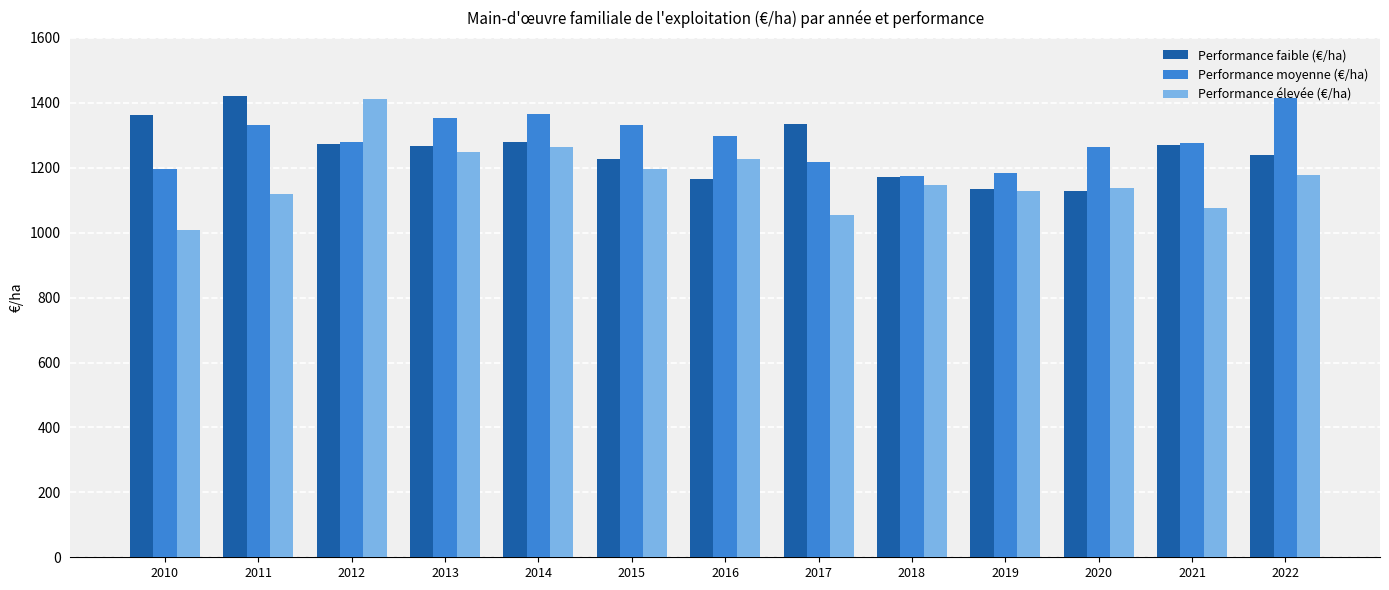

At which category does the chart reach its minimum across all series?

2010